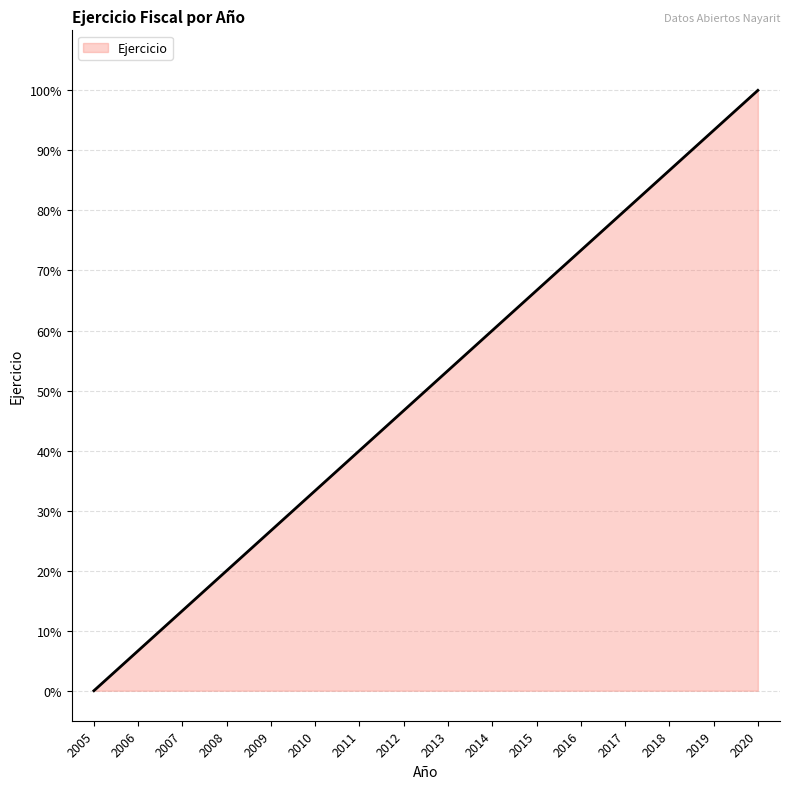

What is the difference between the second highest and second lowest values?

86.7